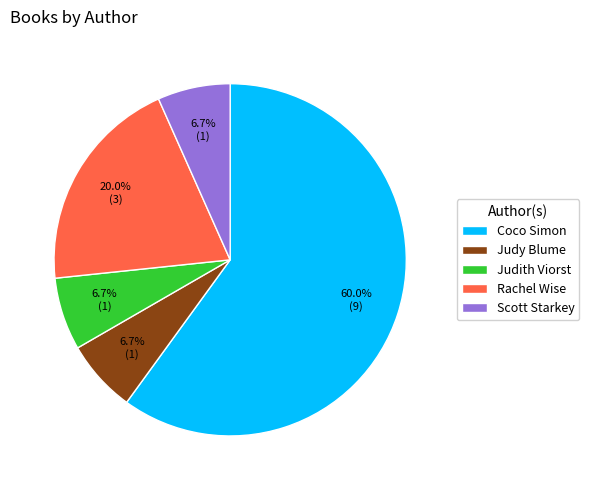

Does Judy Blume account for over 50% of the chart?

No